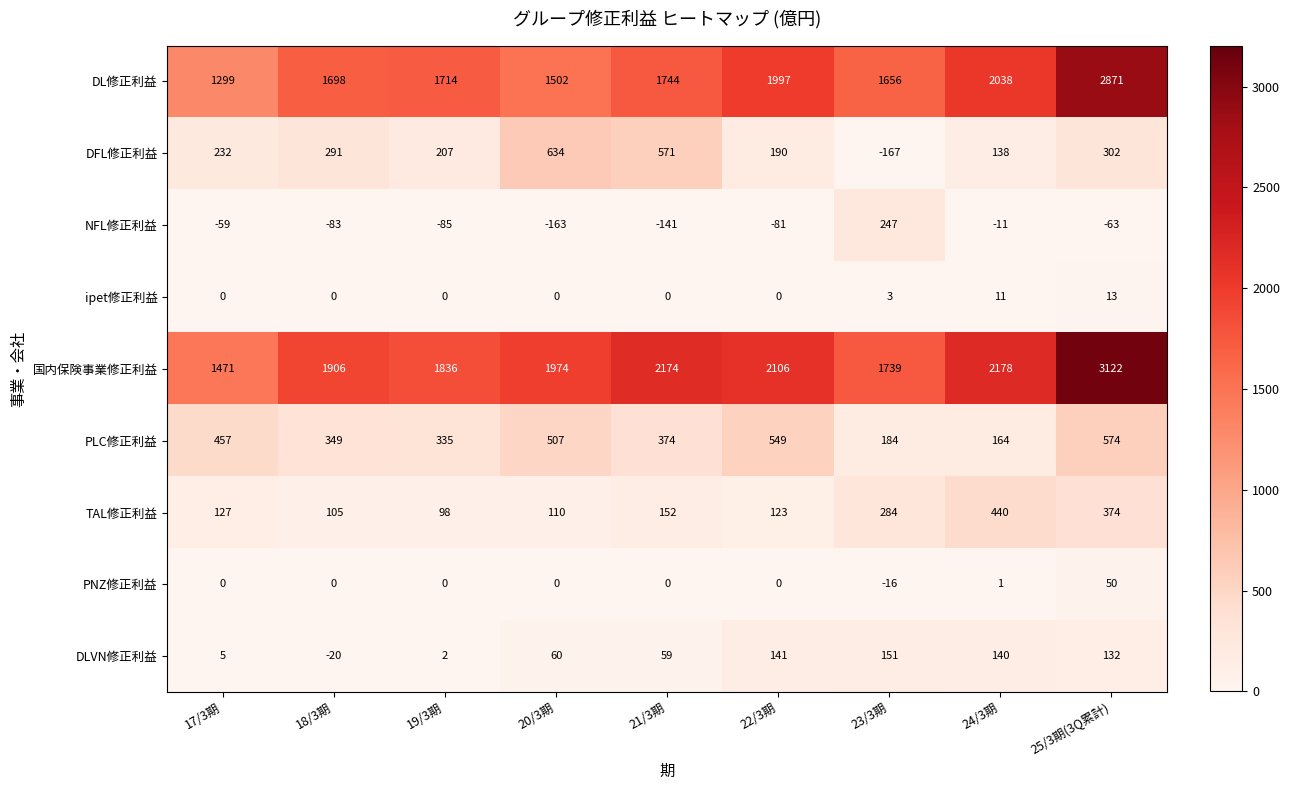

Read the NFL修正利益 value at 25/3期(3Q累計), to the nearest 5.

-65